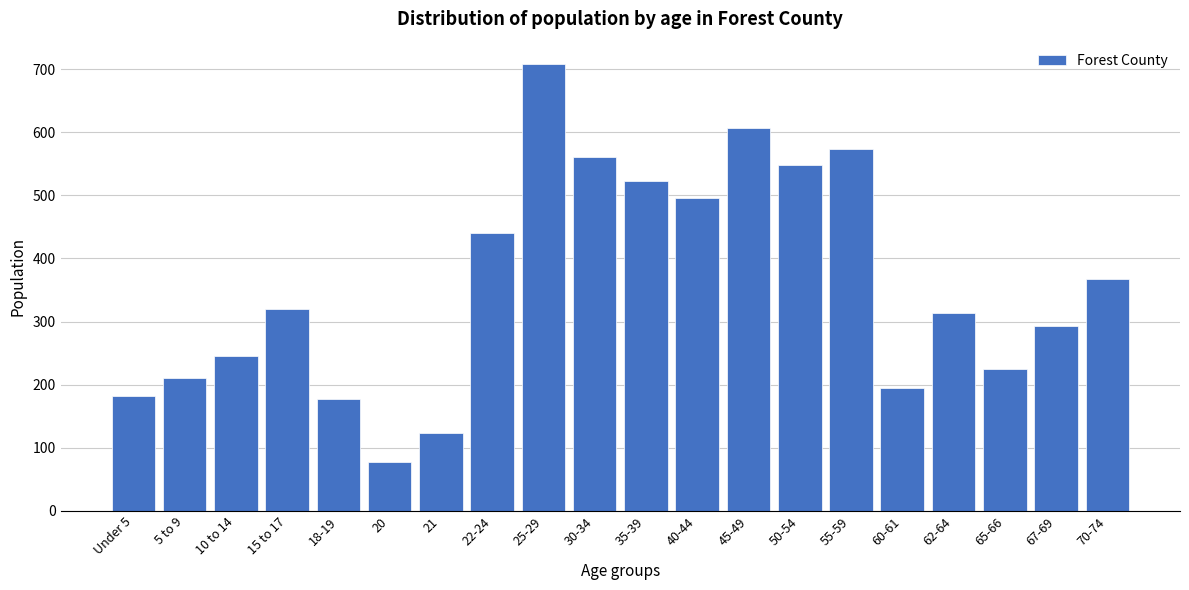

Reading right to left, what are all the values shown in this chart?

367	293	224	314	194	573	548	606	495	523	561	708	441	123	77	178	320	245	210	182